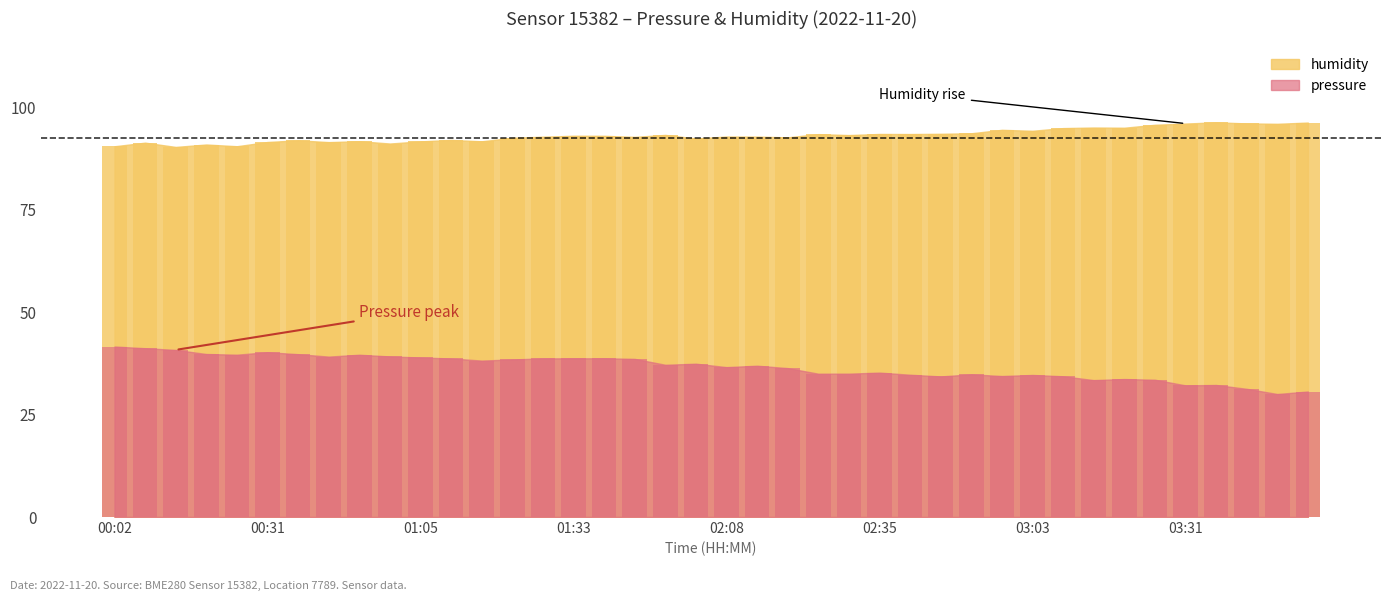

What is the average value of the pressure series?

36.6